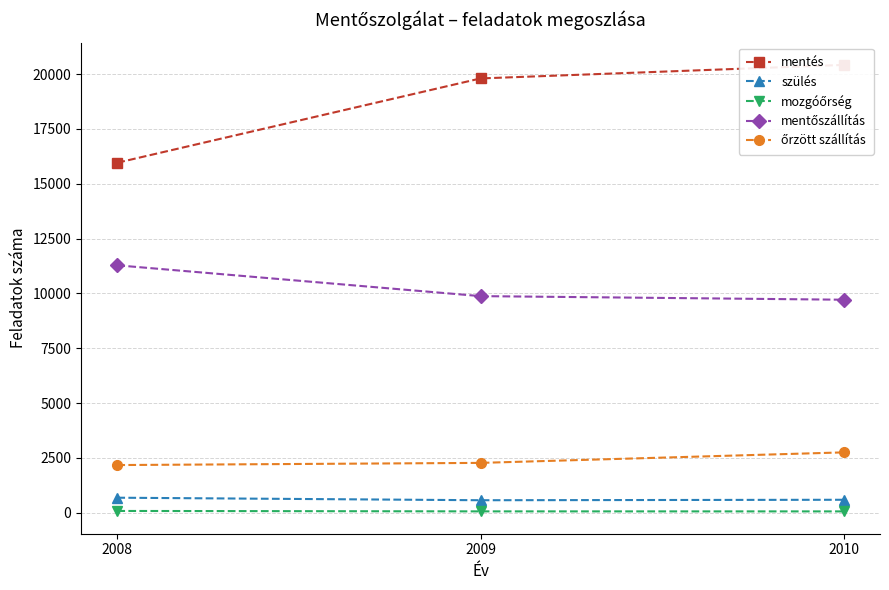

Reading left to right, transcribe all the data shown in this chart.

mentés: 2008=15957	2009=19799	2010=20416
szülés: 2008=689	2009=574	2010=595
mozgóőrség: 2008=85	2009=66	2010=65
mentőszállítás: 2008=11281	2009=9877	2010=9713
őrzött szállítás: 2008=2177	2009=2276	2010=2755